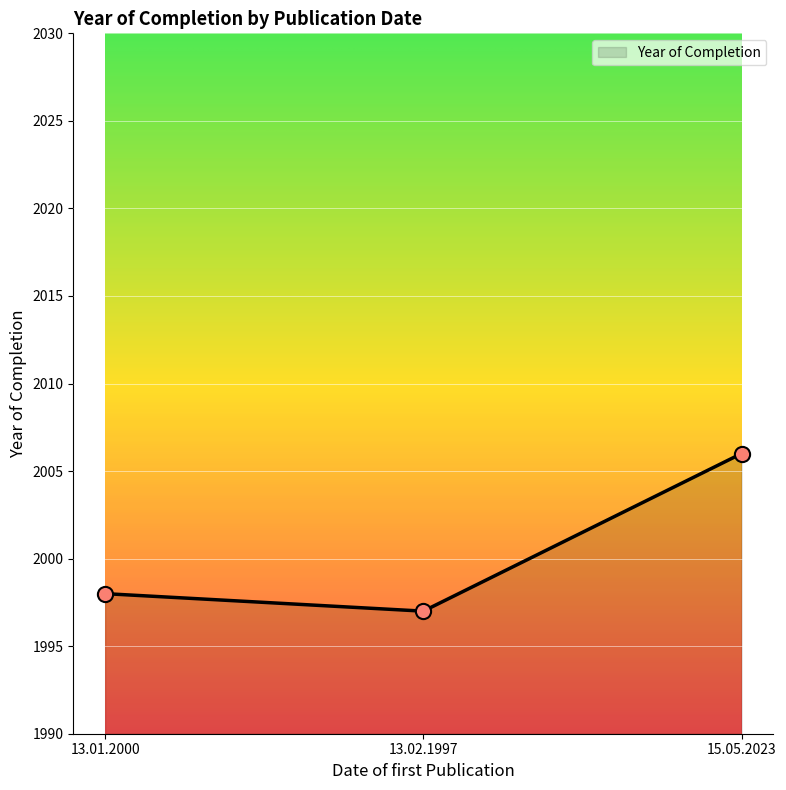

Approximately how many times larger is the value at 13.01.2000 compared to 15.05.2023?

1.0